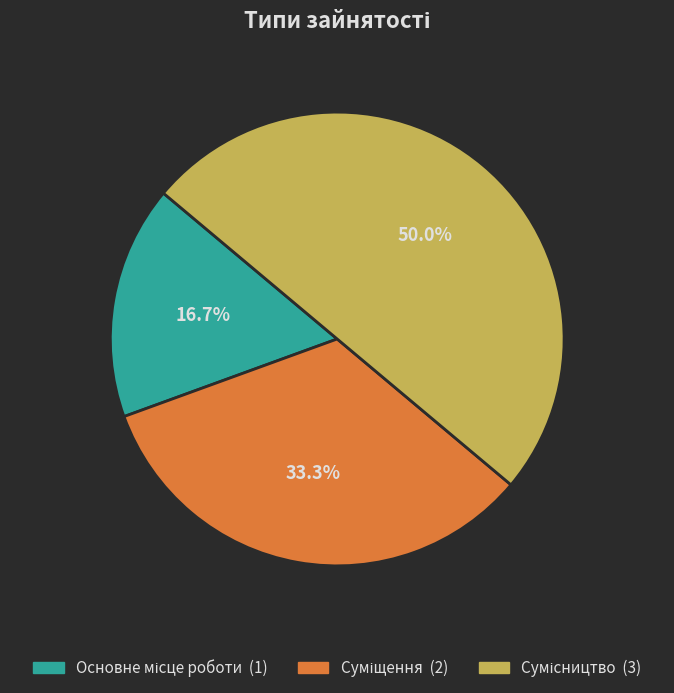

How many slices are in this pie chart?

3